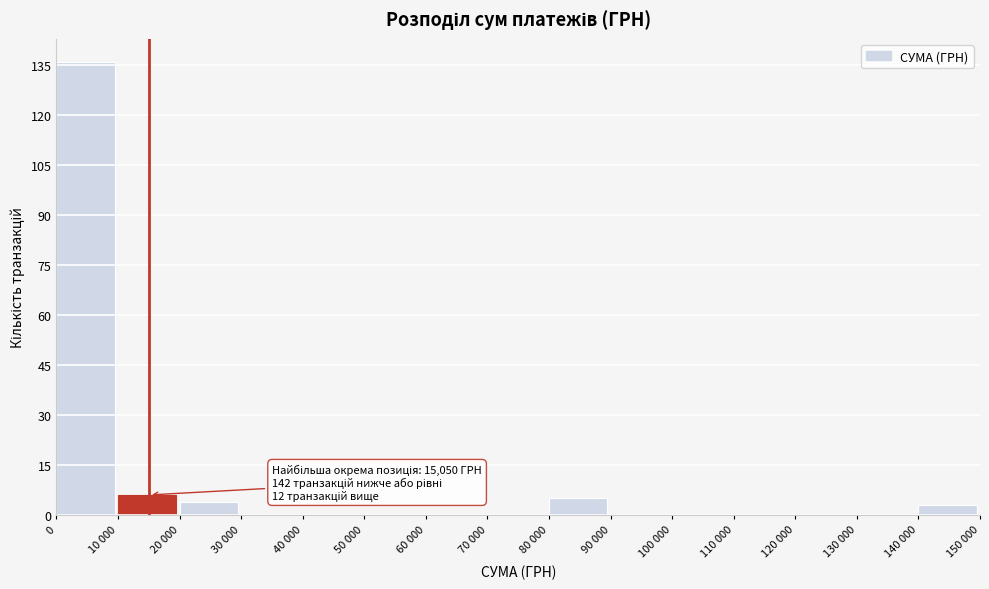

Reading left to right, transcribe all the data shown in this chart.

0=136	10 000=6	20 000=4	30 000=0	40 000=0	50 000=0	60 000=0	70 000=0	80 000=5	90 000=0	100 000=0	110 000=0	120 000=0	130 000=0	140 000=3